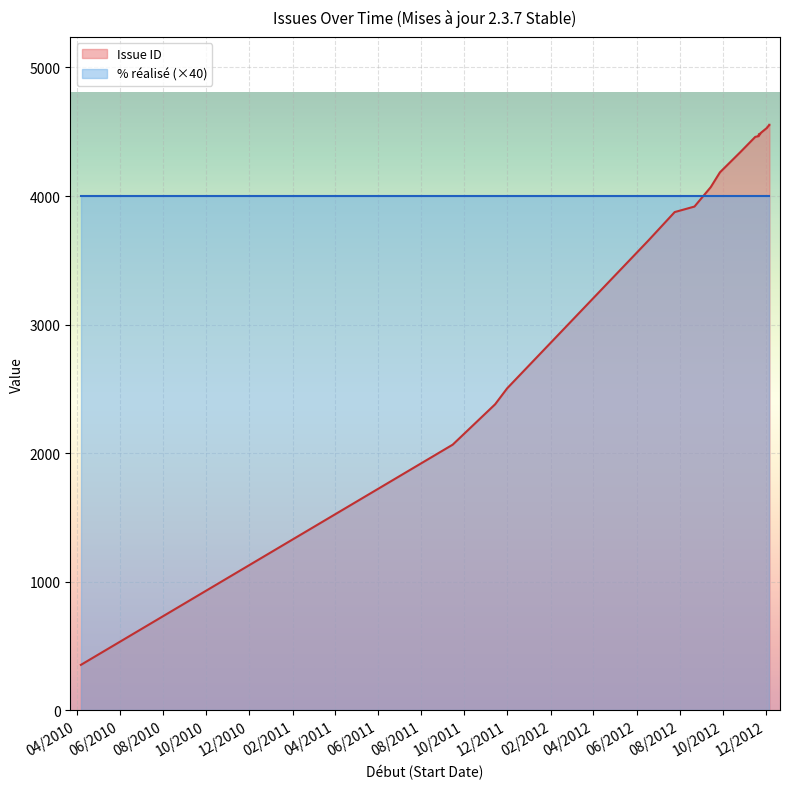

How many lines are shown in the chart?

2